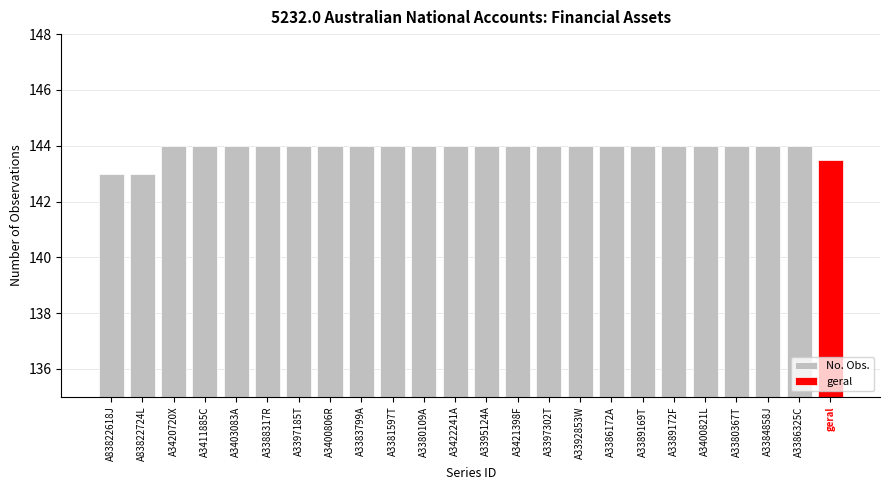

What is the smallest value displayed?

143